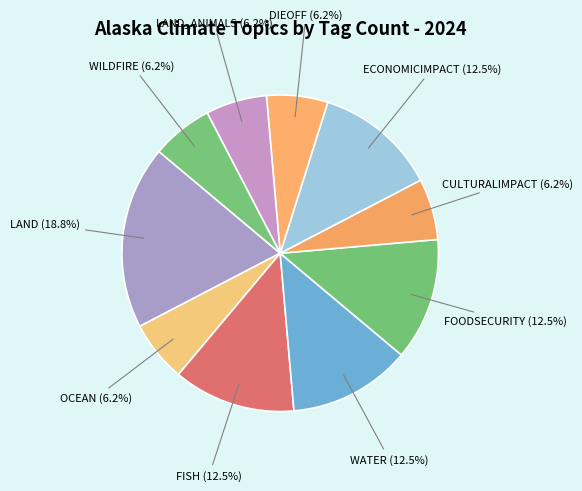

Between DIEOFF and FISH, which is larger?

FISH